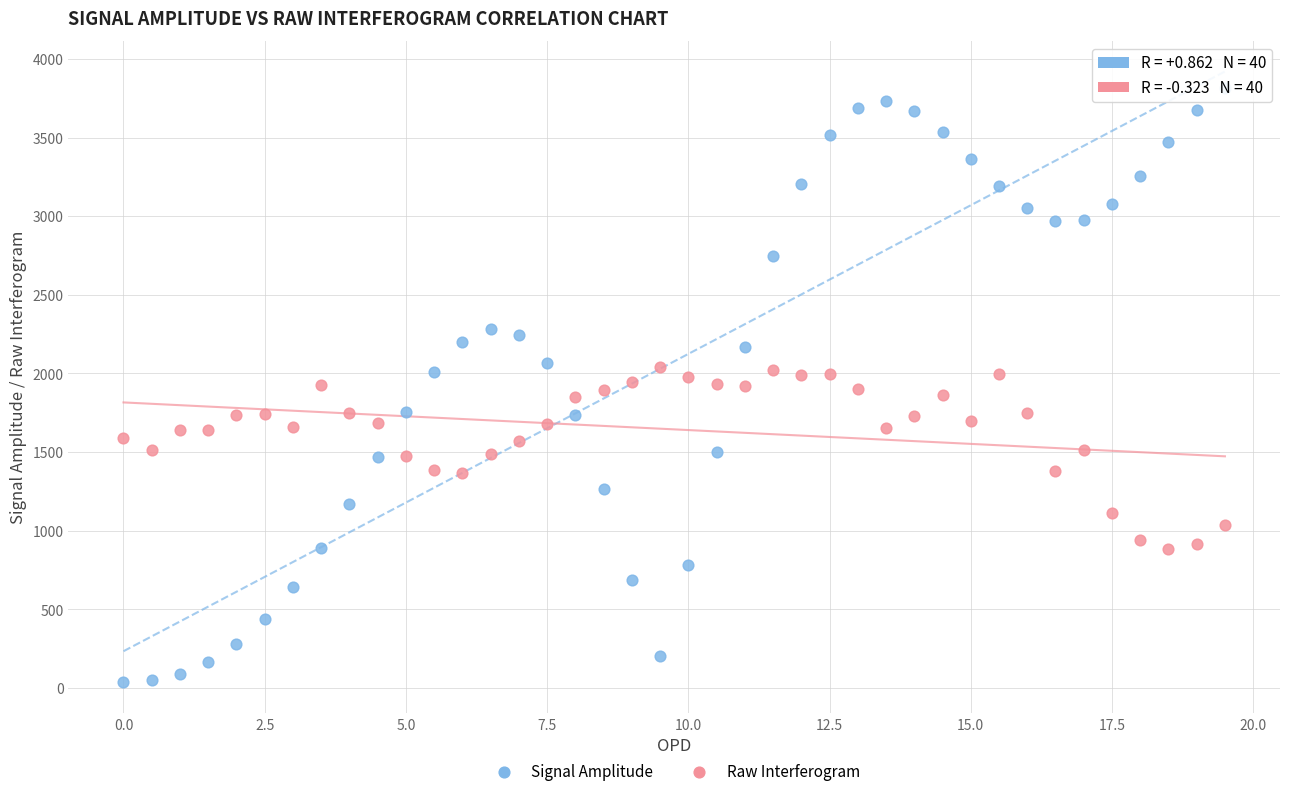

Which series has the widest spread of Y values?

Signal Amplitude